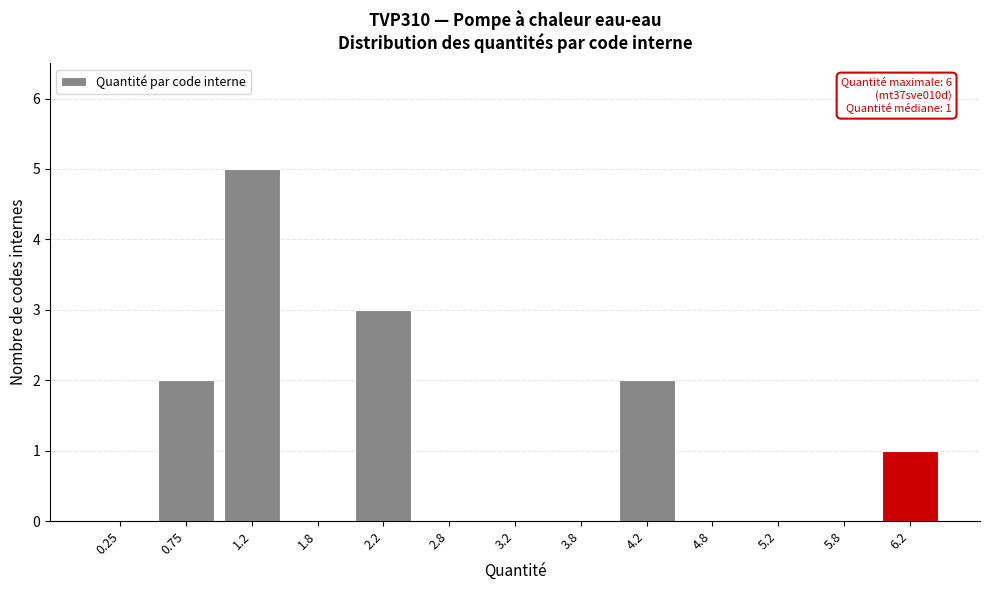

Over which range of the x-axis is the bar tallest?

1.0 to 1.5